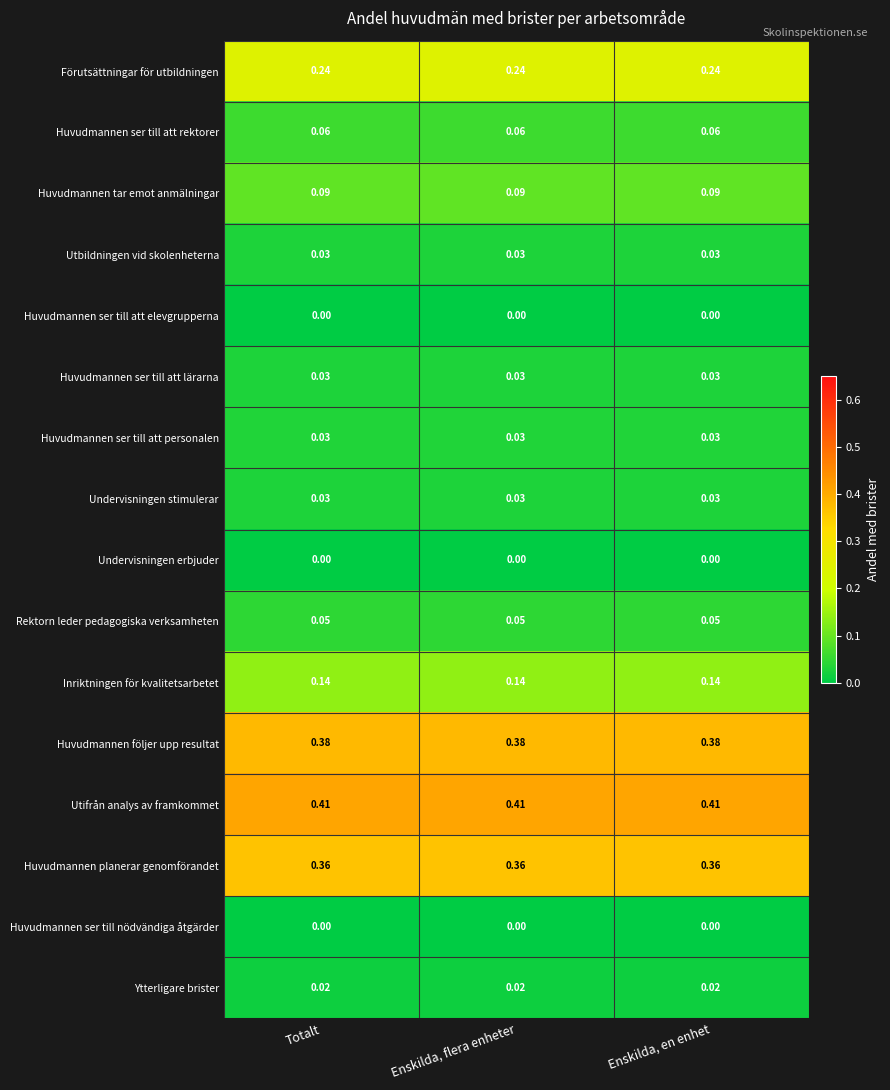

Which series has the largest total across all categories?

Utifrån analys av framkommet